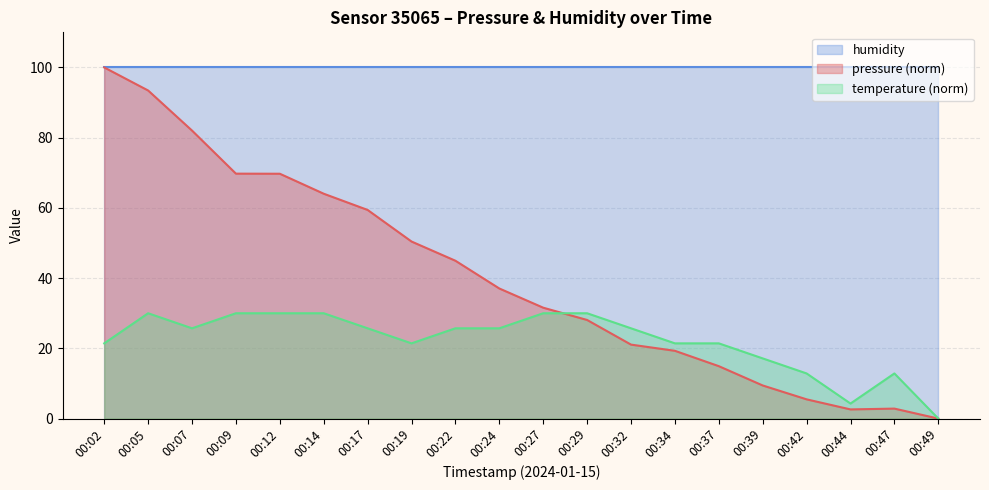

What is the difference between the temperature values at 00:42 and 00:27?

17.1